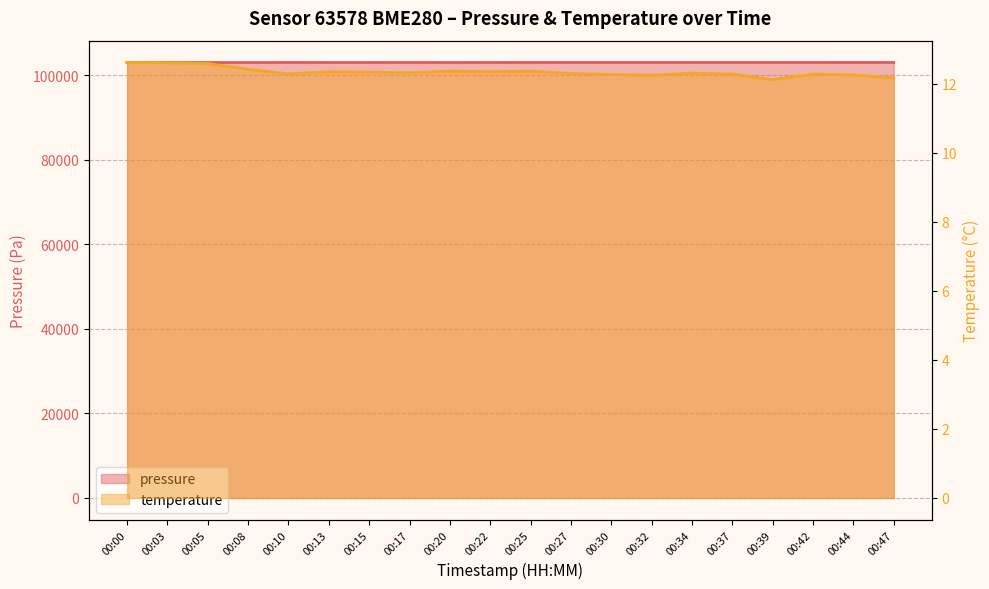

True or false: temperature and pressure cross at least once.

False